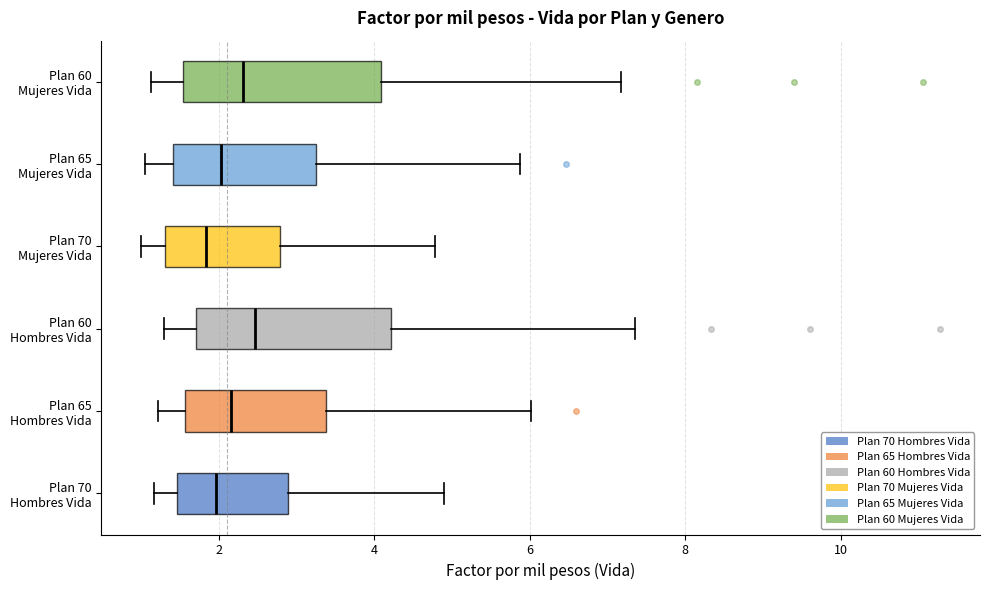

Where does the median line of the box for Plan 60 Hombres Vida sit on the x-axis? The values are not printed on the chart, so give them approximately, as read against the axis.

2.4